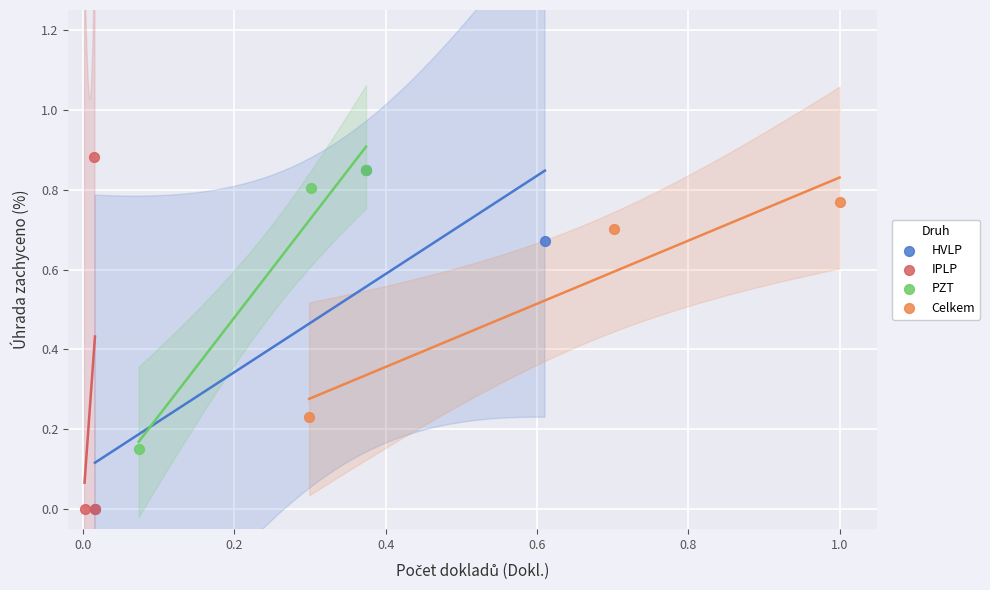

What are all the series names shown in the legend?

HVLP, IPLP, PZT, Celkem